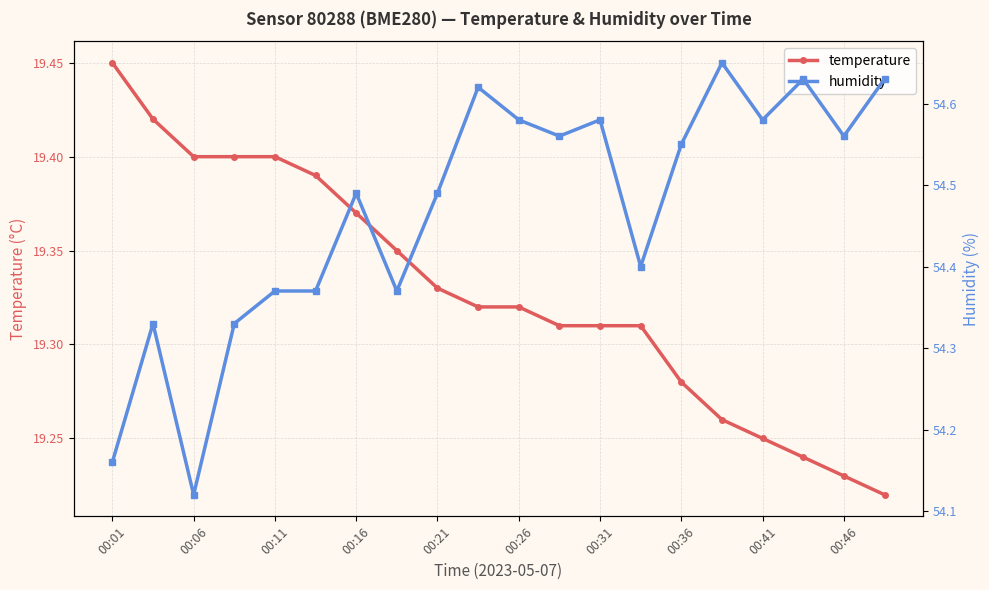

Reading left to right, transcribe all the data shown in this chart.

temperature: 19.4	19.4	19.4	19.4	19.4	19.4	19.4	19.4	19.3	19.3	19.3	19.3	19.3	19.3	19.3	19.3	19.2	19.2	19.2	19.2
humidity: 54.2	54.3	54.1	54.3	54.4	54.4	54.5	54.4	54.5	54.6	54.6	54.6	54.6	54.4	54.5	54.6	54.6	54.6	54.6	54.6